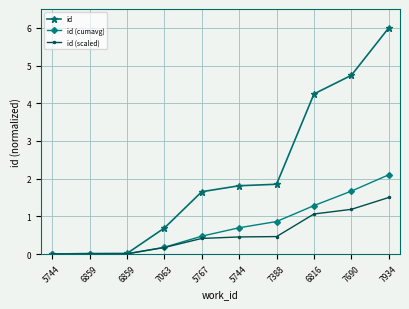

Is this an area chart (filled region under the line)?

No